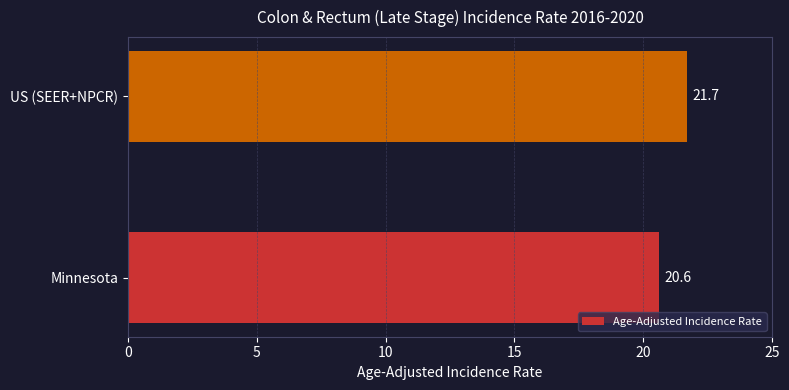

The value at Minnesota is 20.6. True or false?

True